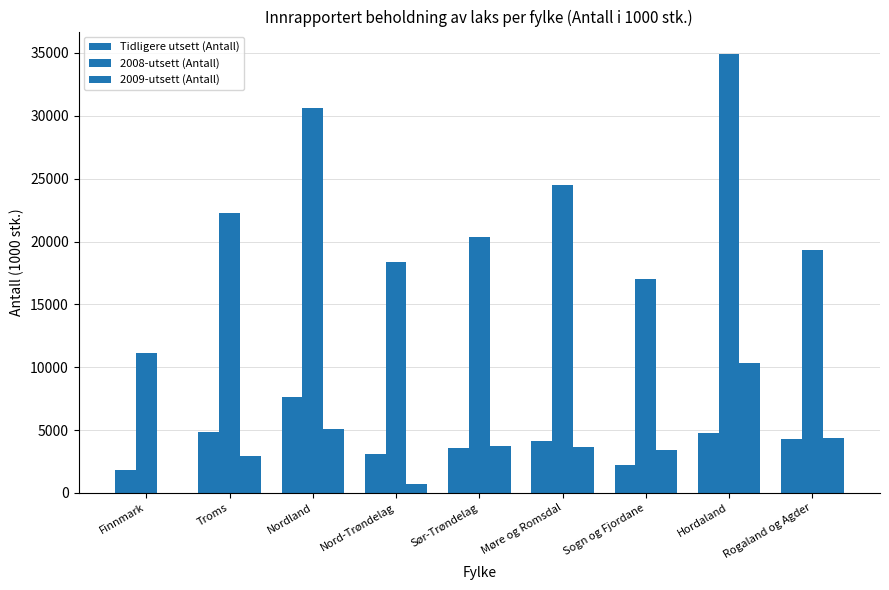

Reading left to right, transcribe all the data shown in this chart.

Tidligere utsett (Antall): Finnmark=1842.6	Troms=4839.7	Nordland=7668.1	Nord-Trøndelag=3063.0	Sør-Trøndelag=3590.1	Møre og Romsdal=4133.2	Sogn og Fjordane=2265.9	Hordaland=4795.0	Rogaland og Agder=4334.0
2008-utsett (Antall): Finnmark=11155.5	Troms=22290.9	Nordland=30605.0	Nord-Trøndelag=18342.6	Sør-Trøndelag=20335.5	Møre og Romsdal=24475.8	Sogn og Fjordane=17034.5	Hordaland=34954.0	Rogaland og Agder=19350.4
2009-utsett (Antall): Finnmark=0.0	Troms=2931.6	Nordland=5072.6	Nord-Trøndelag=697.5	Sør-Trøndelag=3713.9	Møre og Romsdal=3673.1	Sogn og Fjordane=3450.9	Hordaland=10363.6	Rogaland og Agder=4339.6